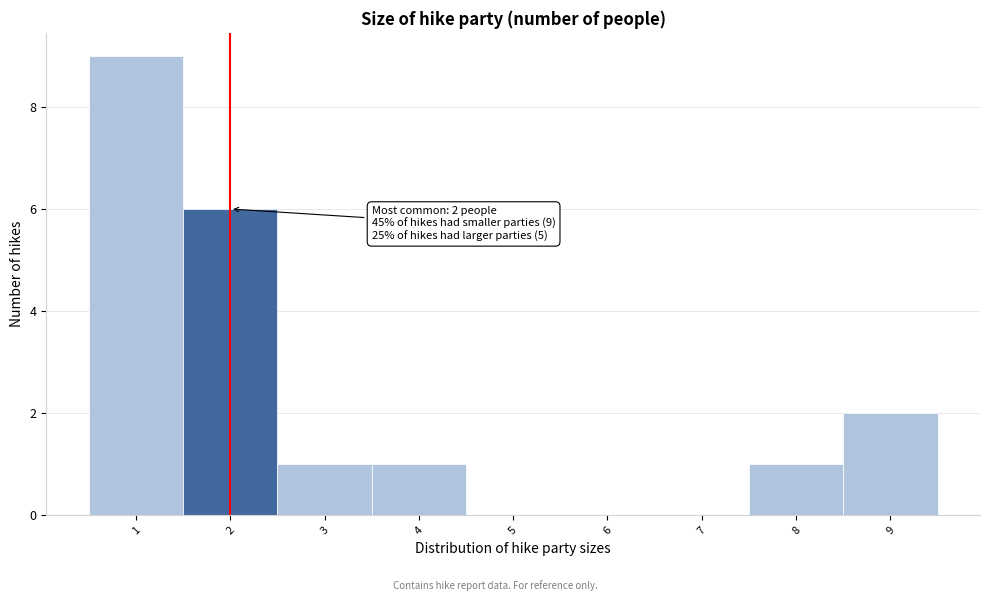

Which range on the x-axis has the tallest bar?

0.5 to 1.5